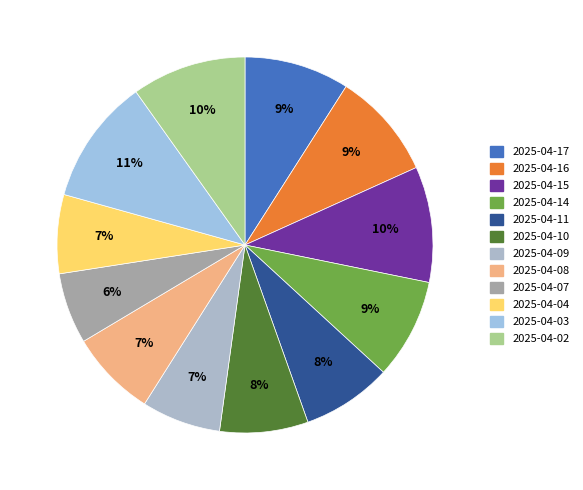

How many segments does this pie chart have?

12